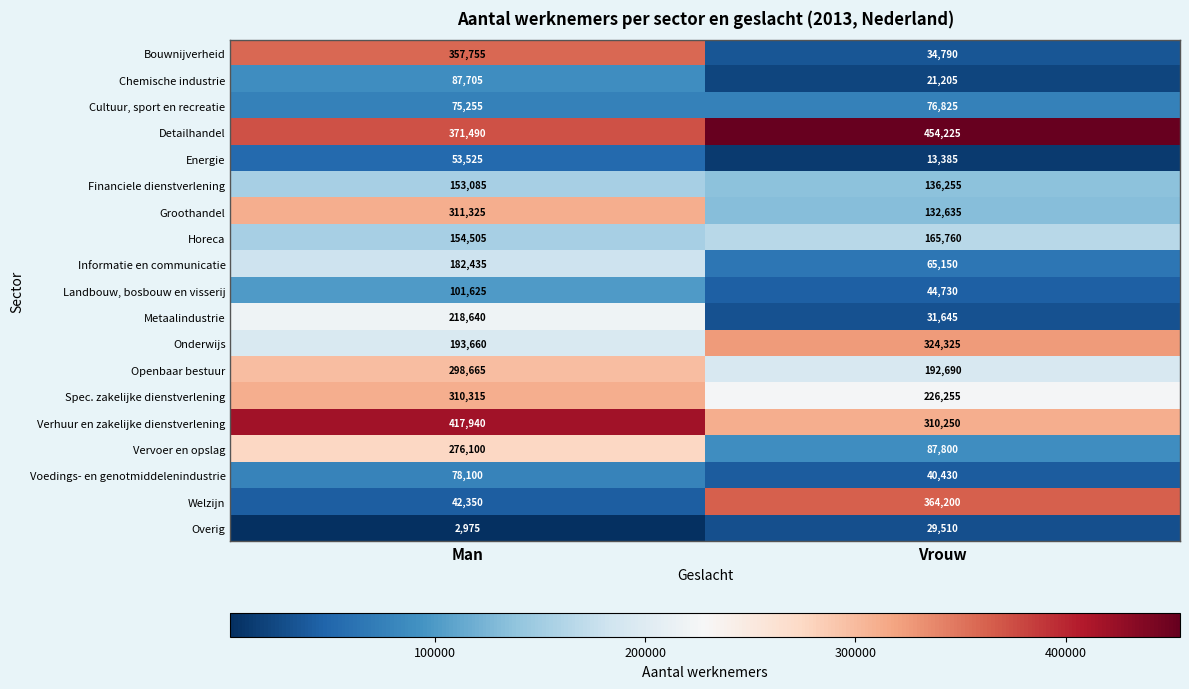

Which series has the largest range (max minus min)?

Bouwnijverheid